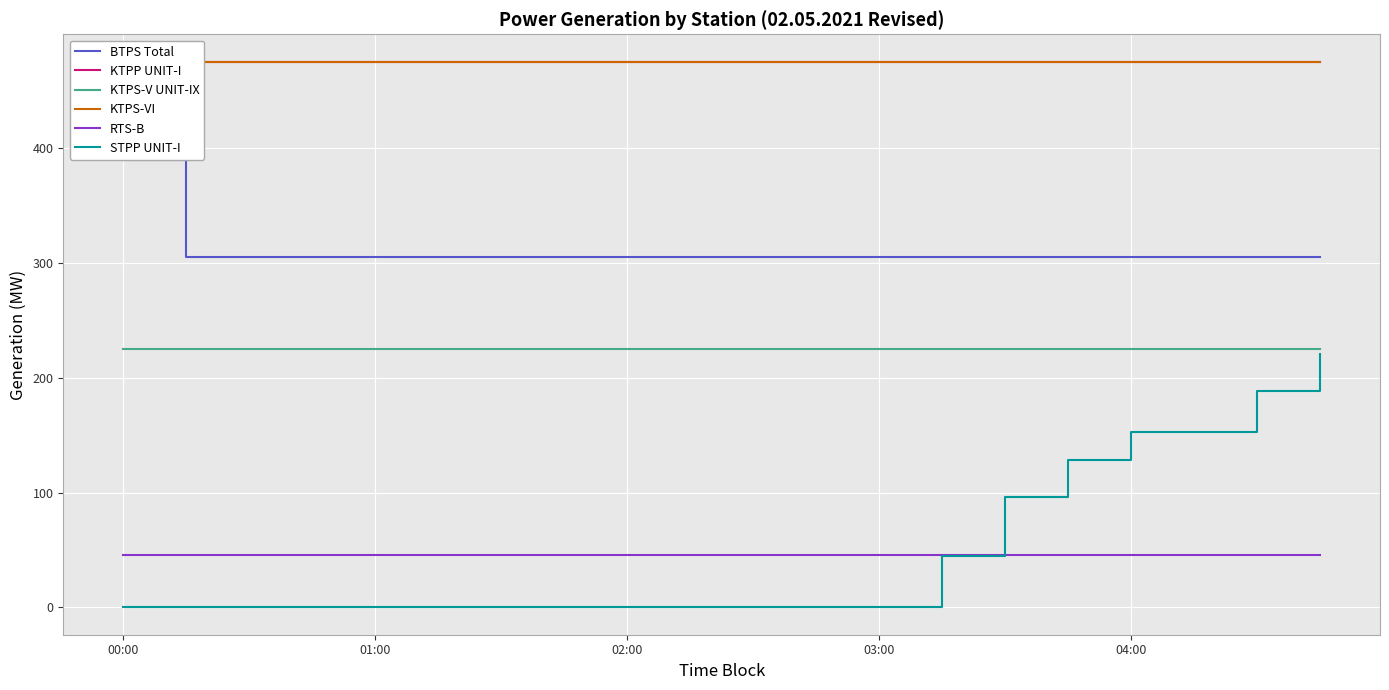

Which series has the widest spread of values?

STPP UNIT-I